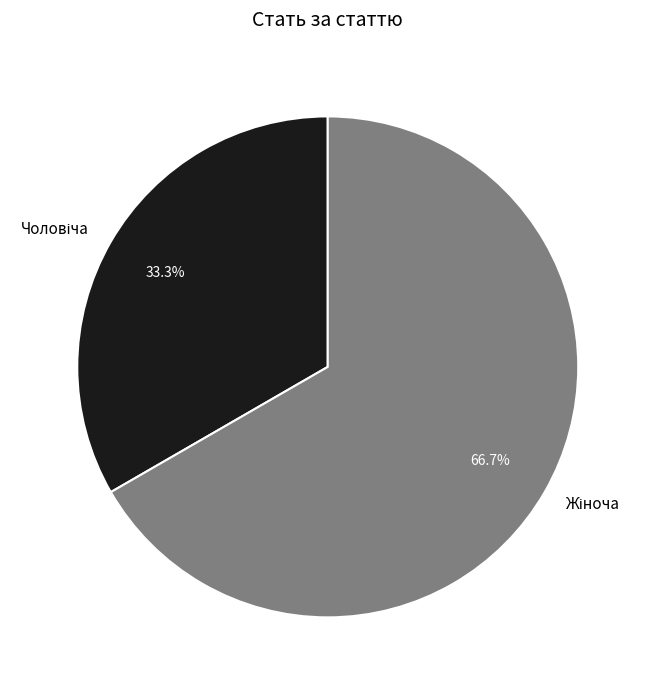

Is there a majority slice in this chart?

Yes